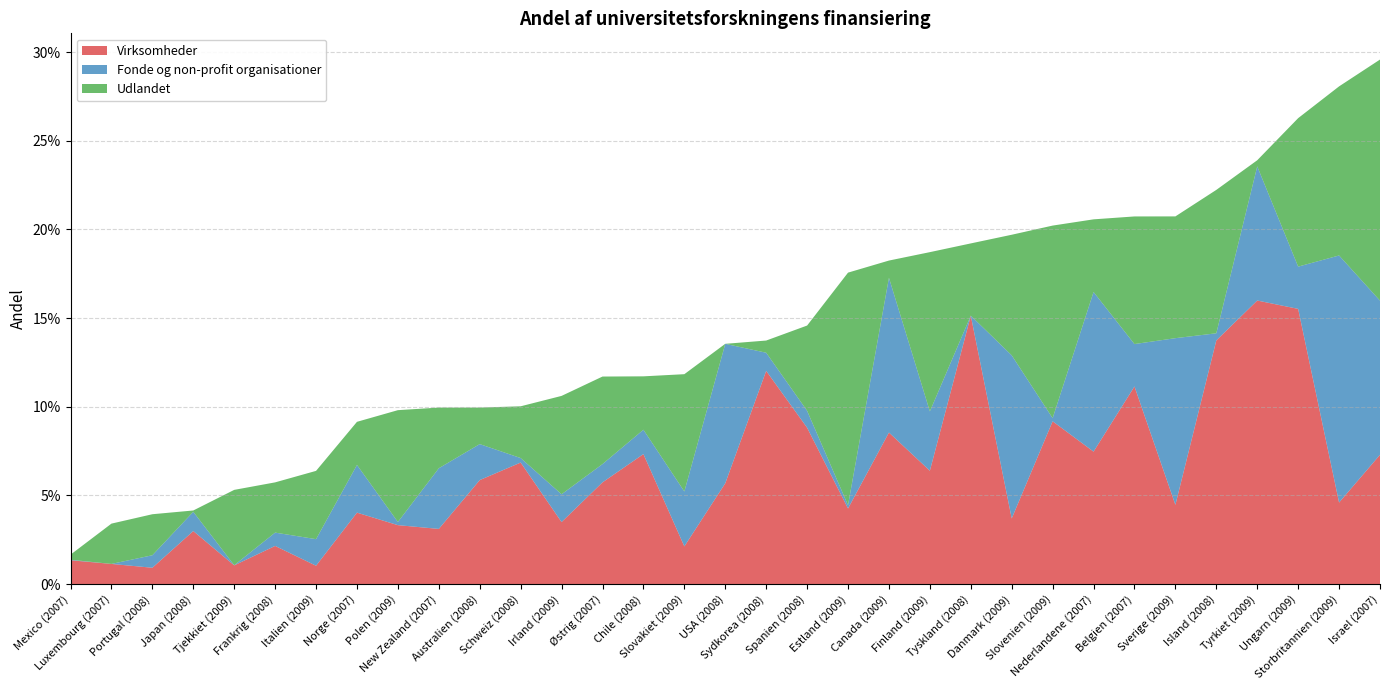

Reading left to right, transcribe all the data shown in this chart.

Virksomheder: Mexico (2007)=0.0	Luxembourg (2007)=0.0	Portugal (2008)=0.0	Japan (2008)=0.0	Tjekkiet (2009)=0.0	Frankrig (2008)=0.0	Italien (2009)=0.0	Norge (2007)=0.0	Polen (2009)=0.0	New Zealand (2007)=0.0	Australien (2008)=0.1	Schweiz (2008)=0.1	Irland (2009)=0.0	Østrig (2007)=0.1	Chile (2008)=0.1	Slovakiet (2009)=0.0	USA (2008)=0.1	Sydkorea (2008)=0.1	Spanien (2008)=0.1	Estland (2009)=0.0	Canada (2009)=0.1	Finland (2009)=0.1	Tyskland (2008)=0.2	Danmark (2009)=0.0	Slovenien (2009)=0.1	Nederlandene (2007)=0.1	Belgien (2007)=0.1	Sverige (2009)=0.0	Island (2008)=0.1	Tyrkiet (2009)=0.2	Ungarn (2009)=0.2	Storbritannien (2009)=0.0	Israel (2007)=0.1
Fonde og non-profit organisationer: Mexico (2007)=0.0	Luxembourg (2007)=0.0	Portugal (2008)=0.0	Japan (2008)=0.0	Tjekkiet (2009)=0.0	Frankrig (2008)=0.0	Italien (2009)=0.0	Norge (2007)=0.0	Polen (2009)=0.0	New Zealand (2007)=0.0	Australien (2008)=0.0	Schweiz (2008)=0.0	Irland (2009)=0.0	Østrig (2007)=0.0	Chile (2008)=0.0	Slovakiet (2009)=0.0	USA (2008)=0.1	Sydkorea (2008)=0.0	Spanien (2008)=0.0	Estland (2009)=0.0	Canada (2009)=0.1	Finland (2009)=0.0	Tyskland (2008)=0.0	Danmark (2009)=0.1	Slovenien (2009)=0.0	Nederlandene (2007)=0.1	Belgien (2007)=0.0	Sverige (2009)=0.1	Island (2008)=0.0	Tyrkiet (2009)=0.1	Ungarn (2009)=0.0	Storbritannien (2009)=0.1	Israel (2007)=0.1
Udlandet: Mexico (2007)=0.0	Luxembourg (2007)=0.0	Portugal (2008)=0.0	Japan (2008)=0.0	Tjekkiet (2009)=0.0	Frankrig (2008)=0.0	Italien (2009)=0.0	Norge (2007)=0.0	Polen (2009)=0.1	New Zealand (2007)=0.0	Australien (2008)=0.0	Schweiz (2008)=0.0	Irland (2009)=0.1	Østrig (2007)=0.0	Chile (2008)=0.0	Slovakiet (2009)=0.1	USA (2008)=0.0	Sydkorea (2008)=0.0	Spanien (2008)=0.0	Estland (2009)=0.1	Canada (2009)=0.0	Finland (2009)=0.1	Tyskland (2008)=0.0	Danmark (2009)=0.1	Slovenien (2009)=0.1	Nederlandene (2007)=0.0	Belgien (2007)=0.1	Sverige (2009)=0.1	Island (2008)=0.1	Tyrkiet (2009)=0.0	Ungarn (2009)=0.1	Storbritannien (2009)=0.1	Israel (2007)=0.1